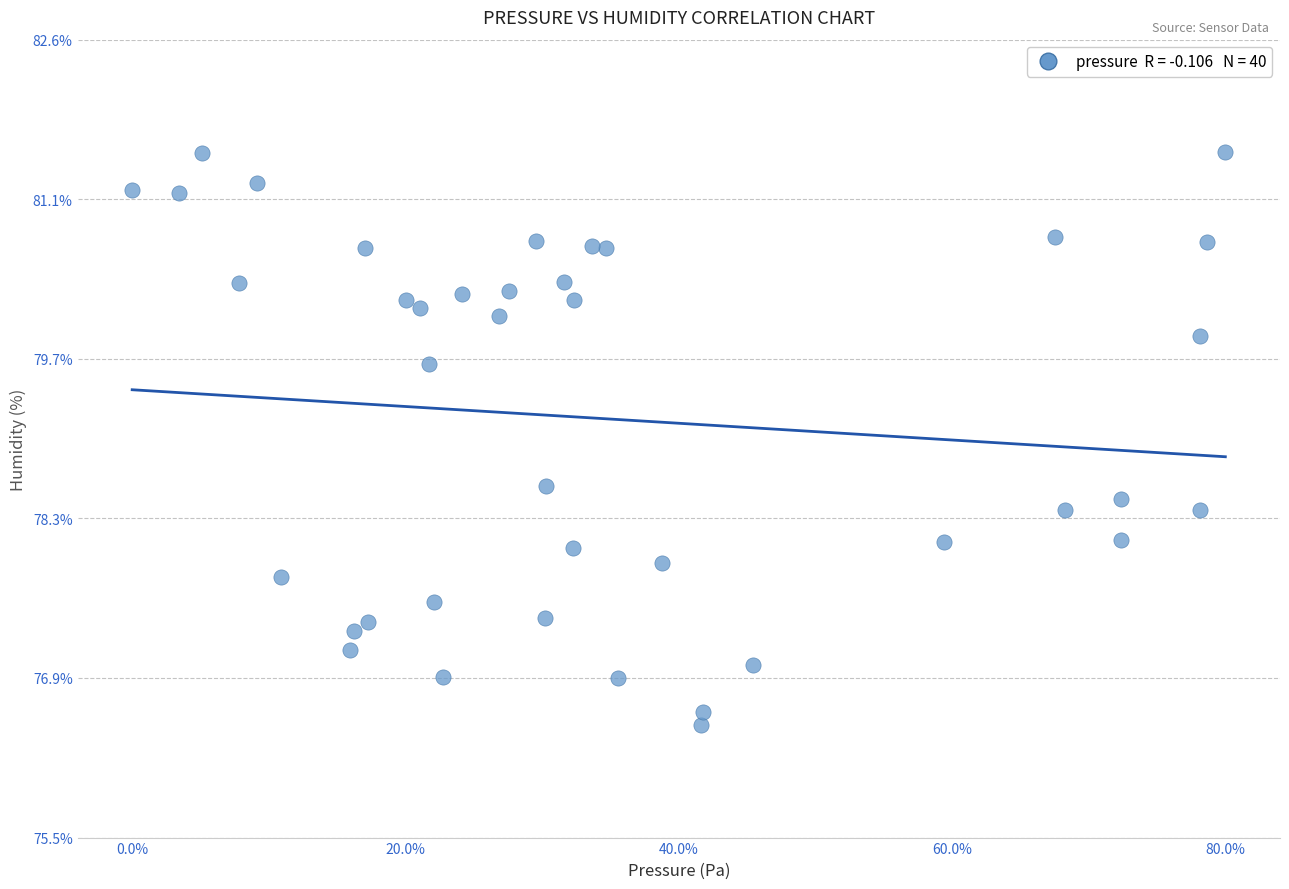

What is the range of X values (max minus min)?

63.8